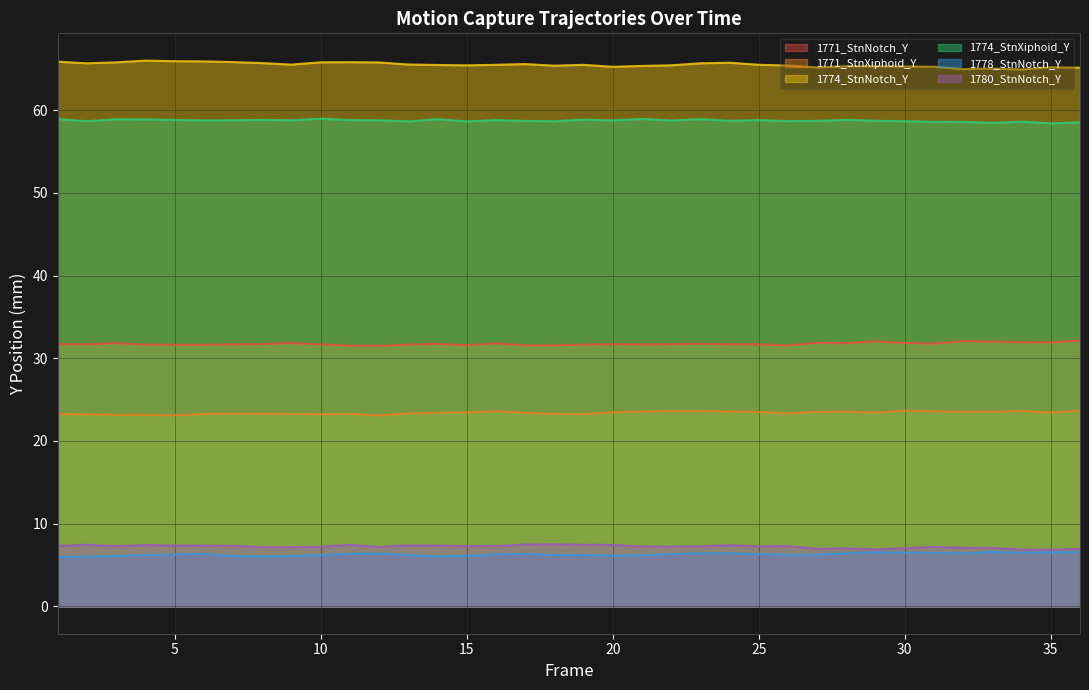

What is the average value of the 1774_StnXiphoid_Y series?

58.7